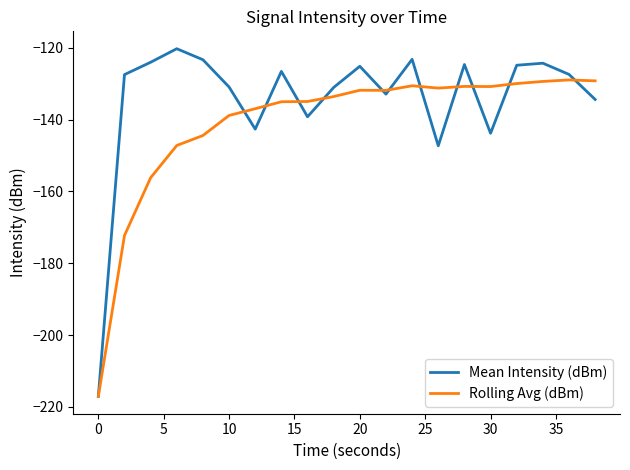

What is the maximum value for Rolling Avg (dBm)?

-128.9